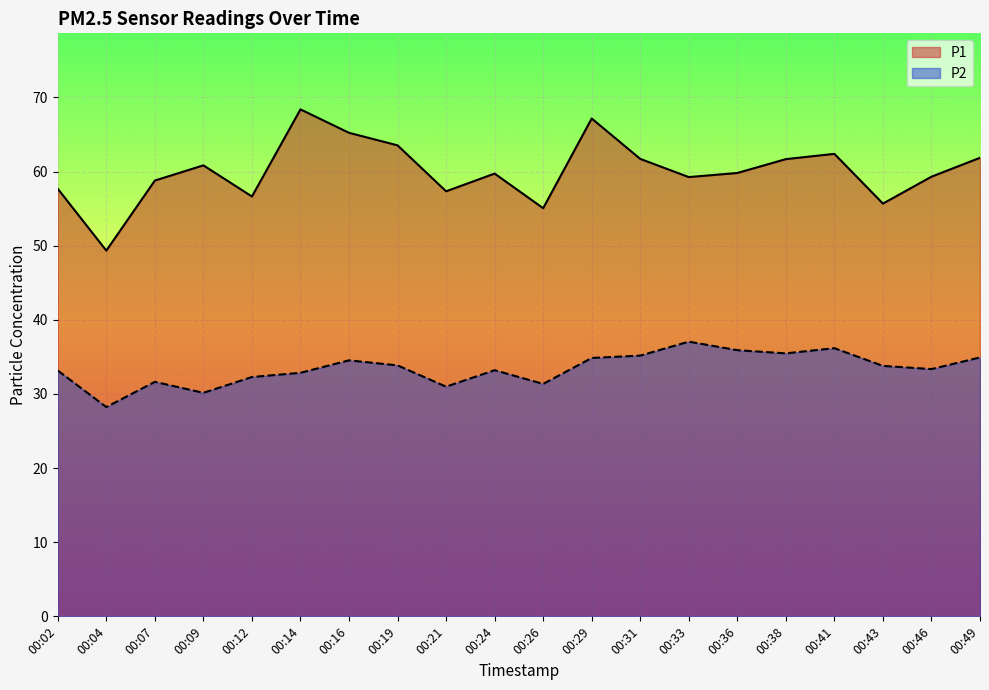

True or false: P2 and P1 cross at least once.

False